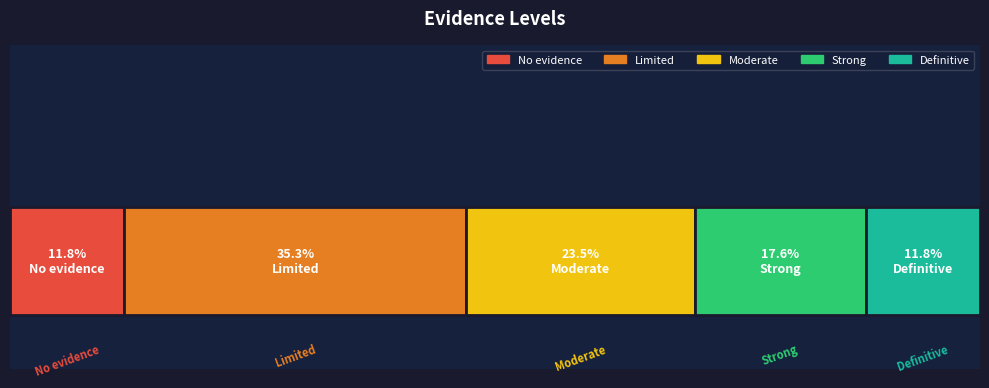

What are all the series names shown in the legend?

No evidence, Limited, Moderate, Strong, Definitive